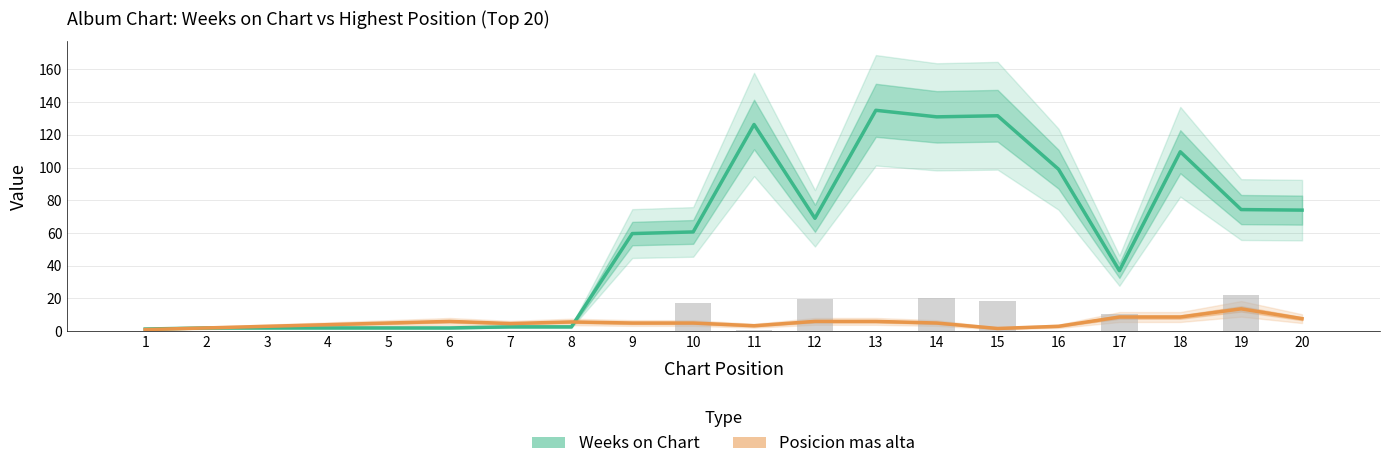

Which category has the highest value in the Weeks on Chart series?

13